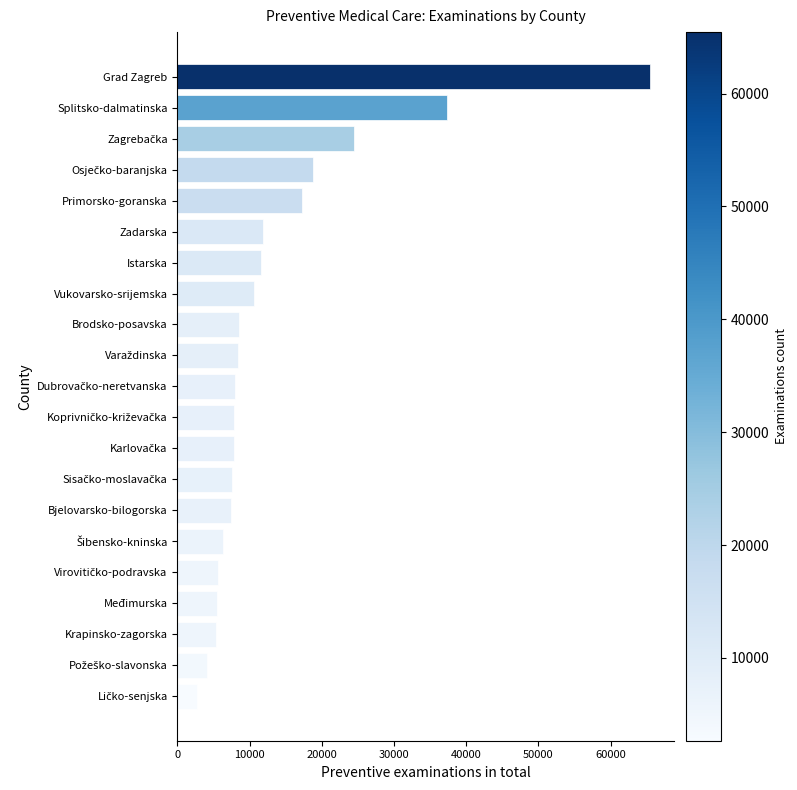

What is the difference between the second highest and second lowest values?

33145